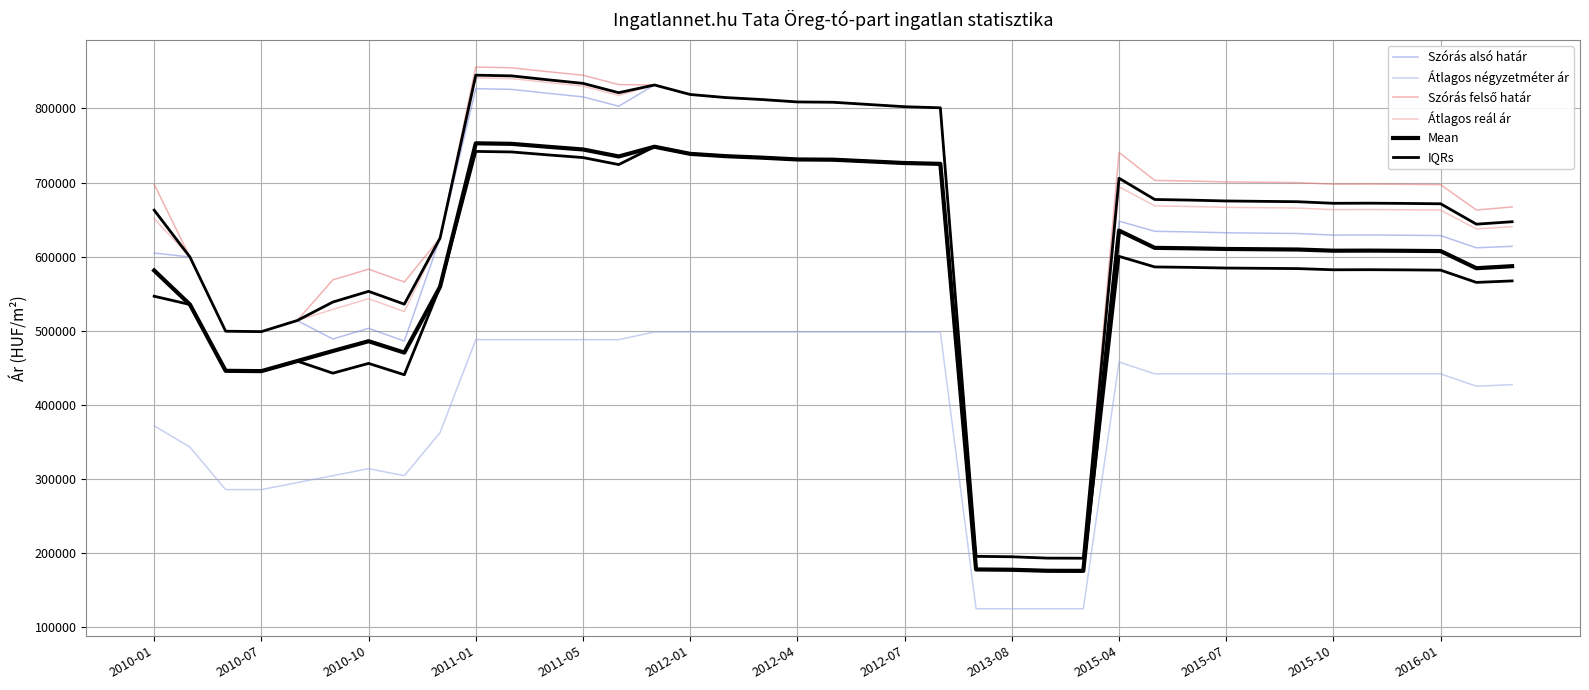

What position from the left is 2012-01?

16